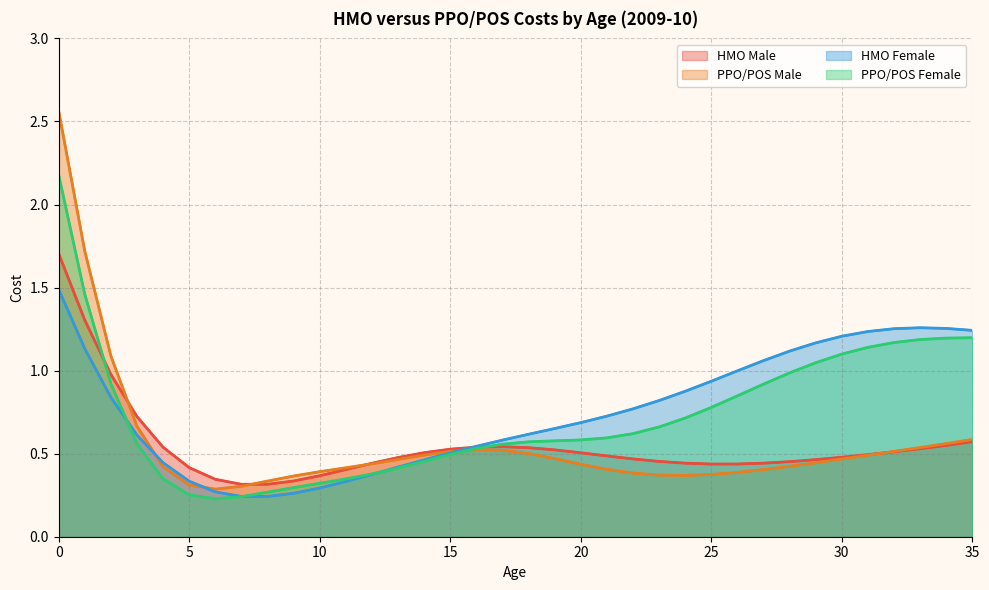

Which series has the largest total across all categories?

HMO Female